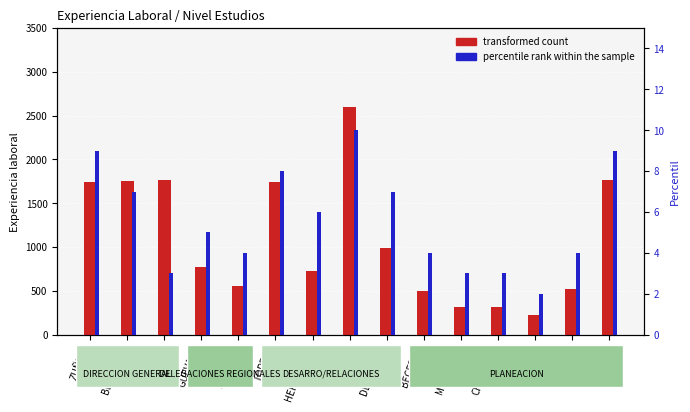

What is the total value across all series at VAZQUEZ?

524